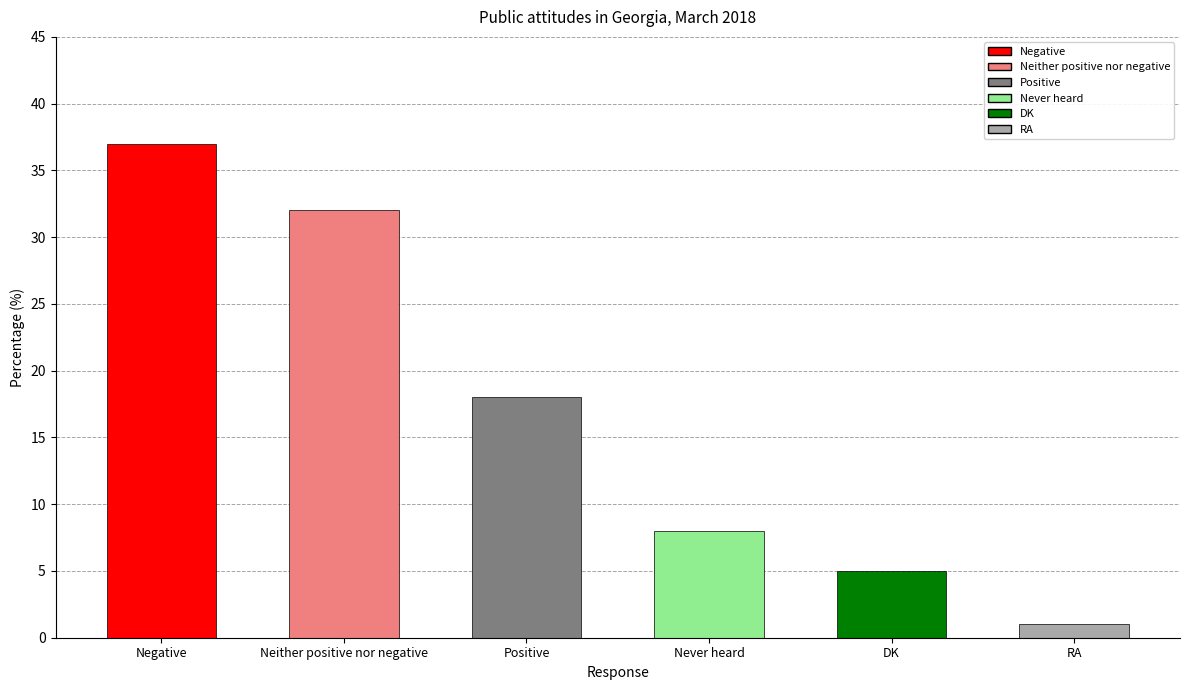

Reading left to right, what are all the values shown in this chart?

37	32	18	8	5	1